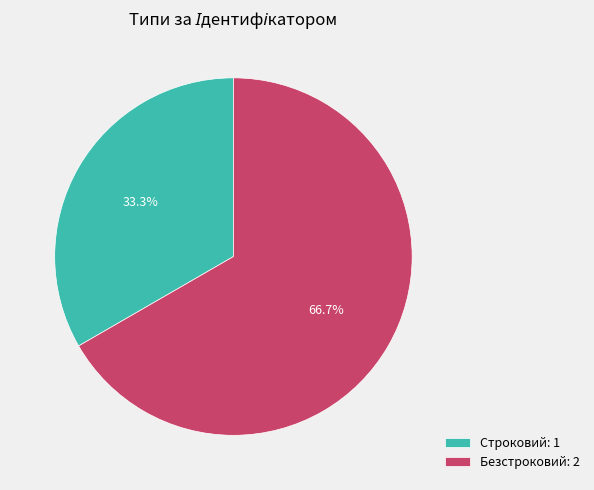

Which has a higher value, Безстроковий or Строковий?

Безстроковий